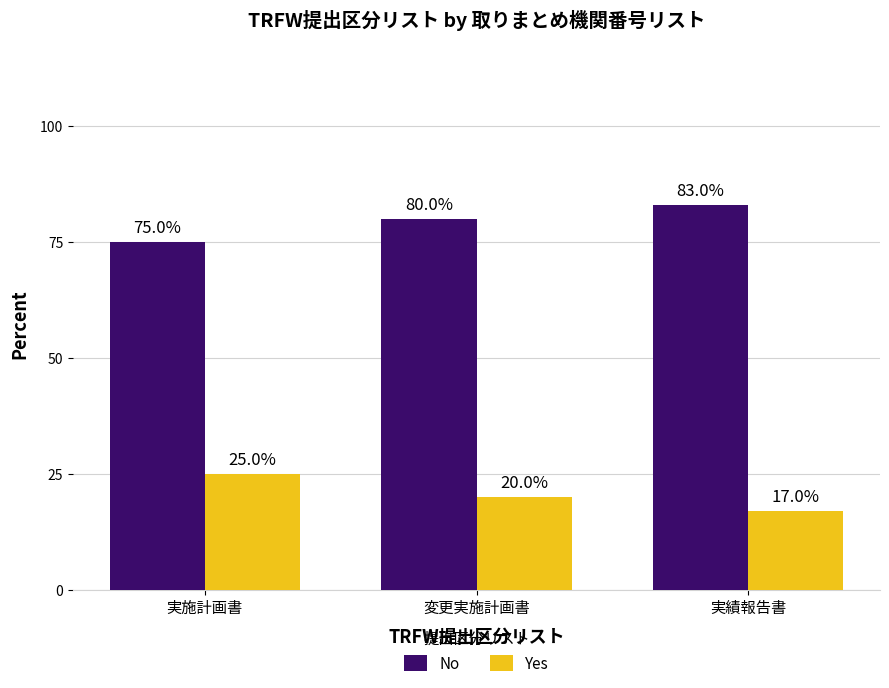

What is the difference between the highest and lowest values at 実施計画書?

50